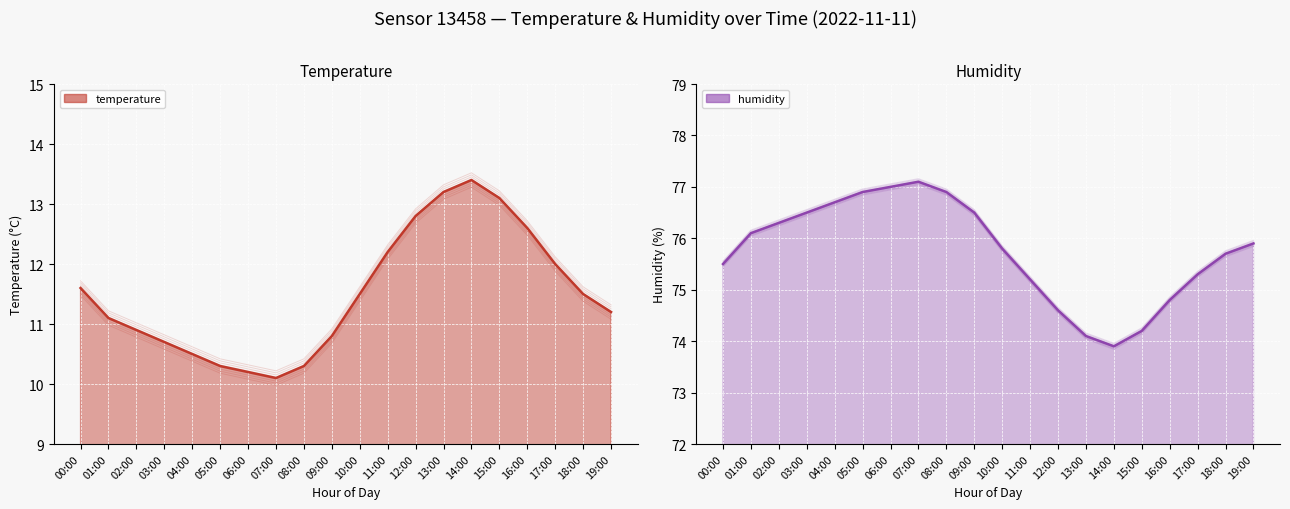

At 04:00, list the series in order from largest to smallest.

humidity (mean), temperature (mean)